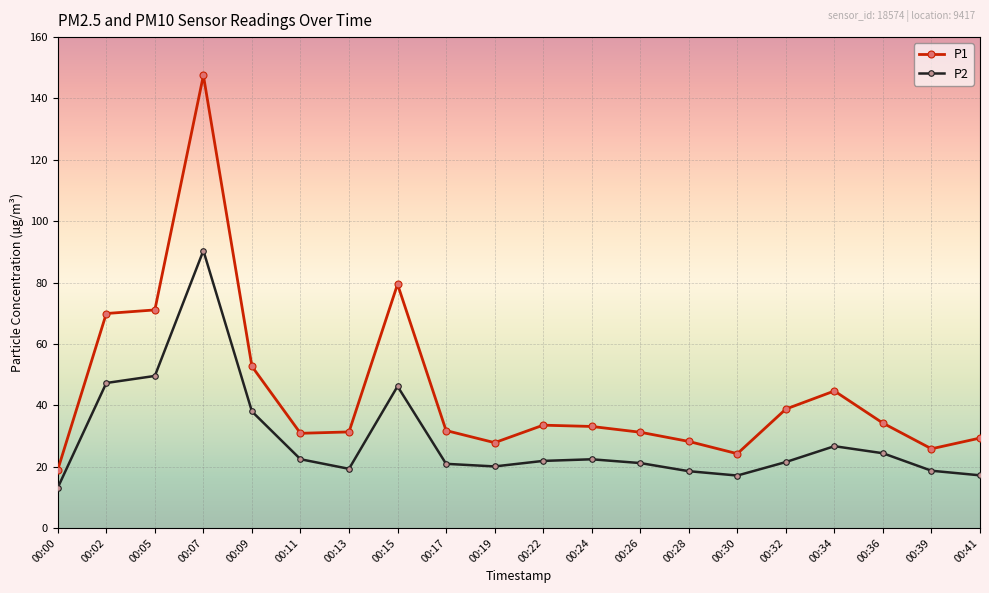

The P1 series shows 107.5 at 00:02. True or false?

False